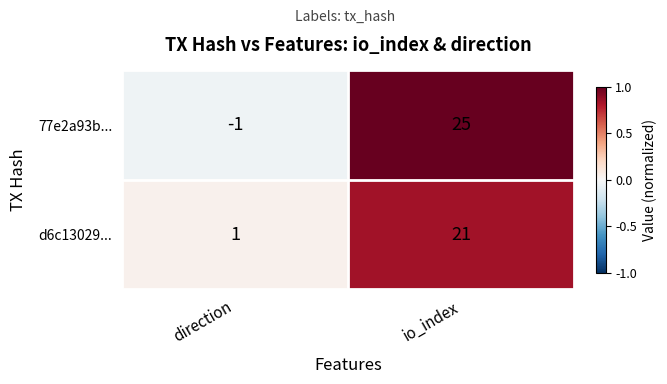

Reading left to right, transcribe all the data shown in this chart.

77e2a93b...: -1	25
d6c13029...: 1	21